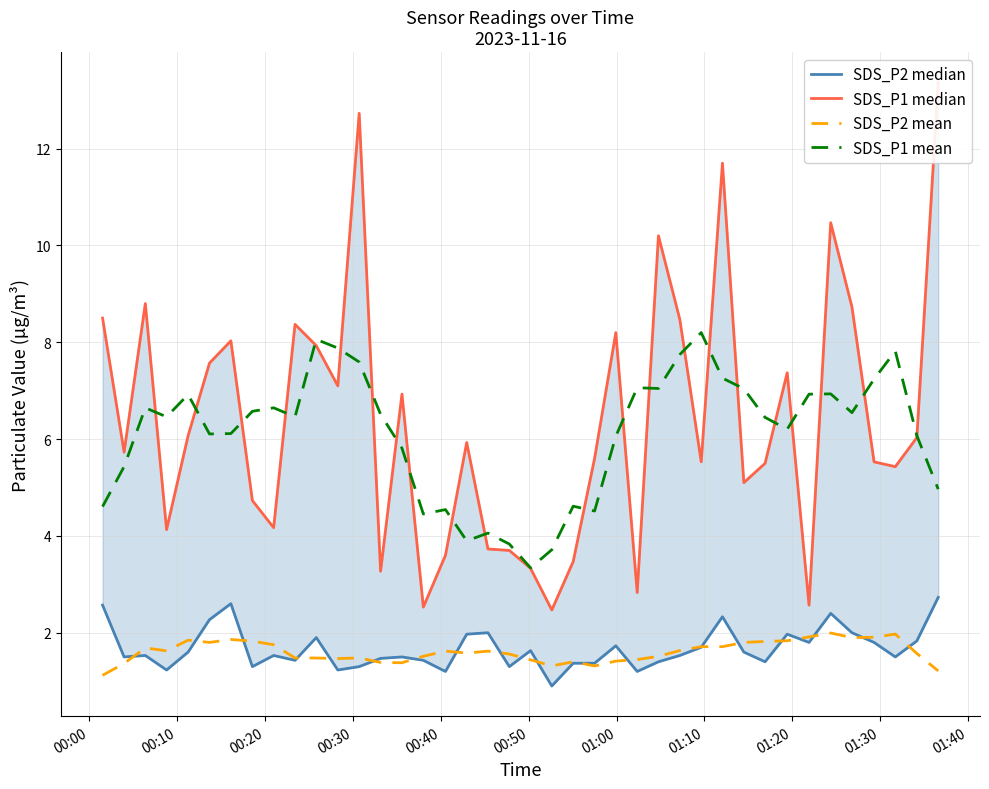

What is the maximum value for SDS_P1 mean?

8.2